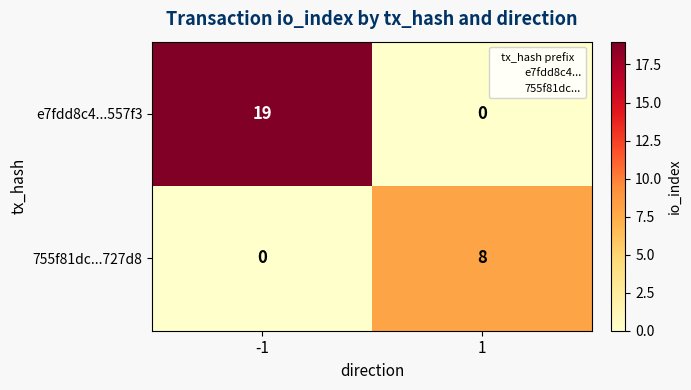

What is the spread (max minus min) of values at -1?

19